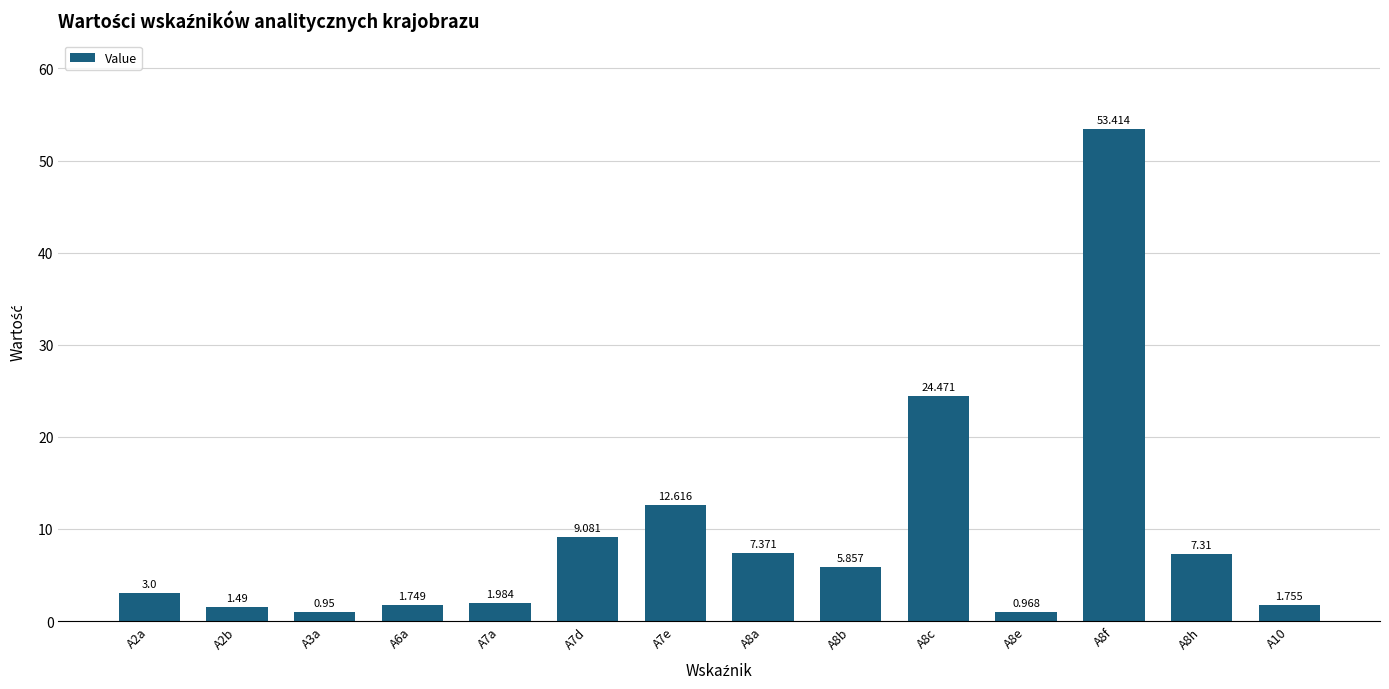

What is the average value?

9.4